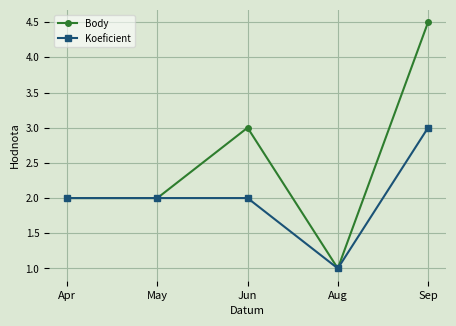

True or false: Body has more than 2 interior local peaks.

False